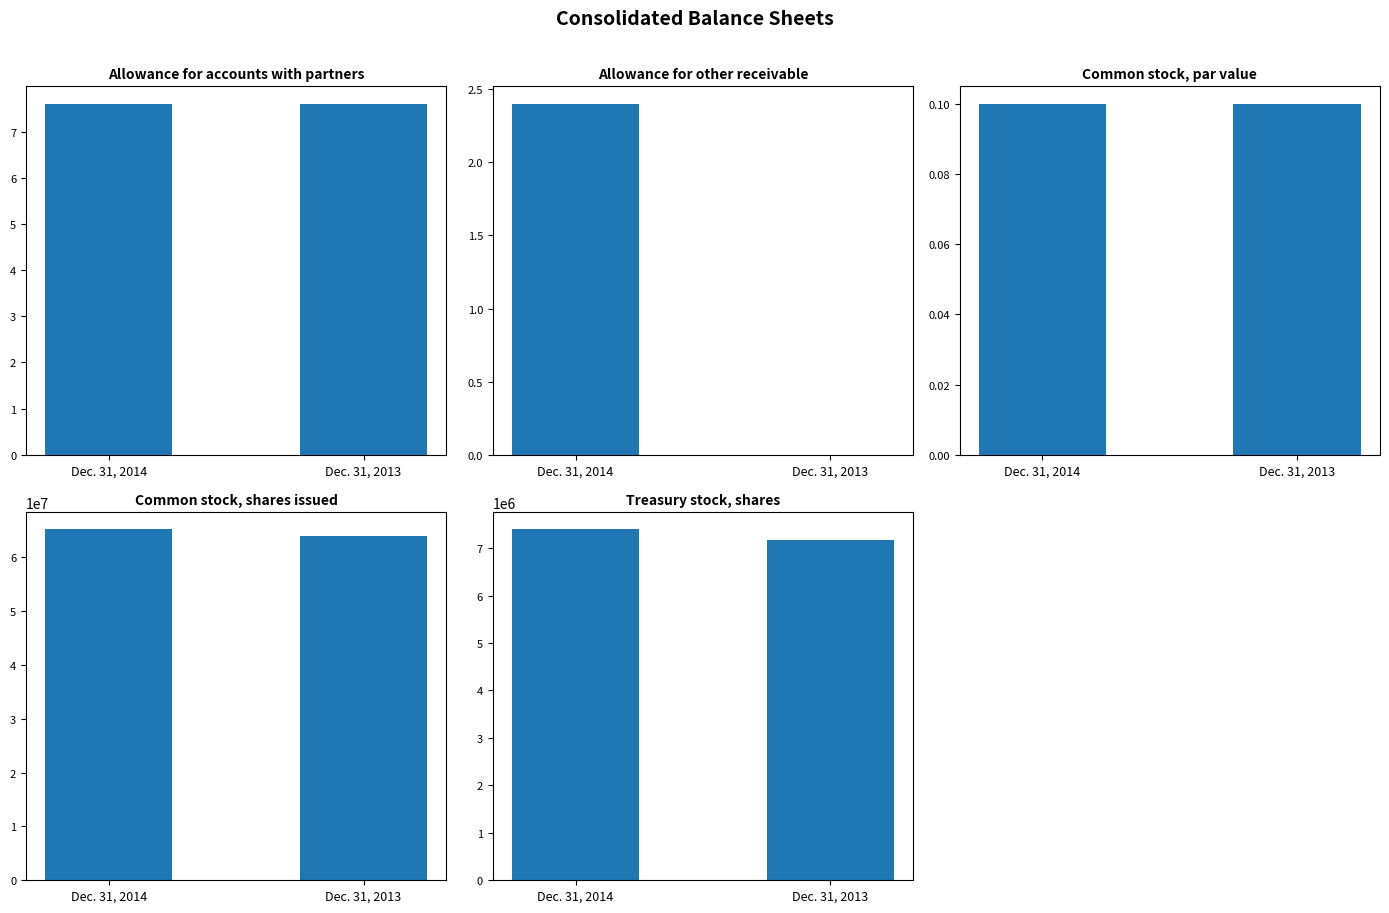

Reading right to left, list all the values displayed in this chart.

Allowance for accounts
with partners: Dec. 31, 2013=7.6	Dec. 31, 2014=7.6
Allowance for other
receivable: Dec. 31, 2013=0.0	Dec. 31, 2014=2.4
Common stock,
par value: Dec. 31, 2013=0.1	Dec. 31, 2014=0.1
Common stock,
shares issued: Dec. 31, 2013=64012914.0	Dec. 31, 2014=65194828.0
Treasury stock,
shares: Dec. 31, 2013=7162573.0	Dec. 31, 2014=7393714.0